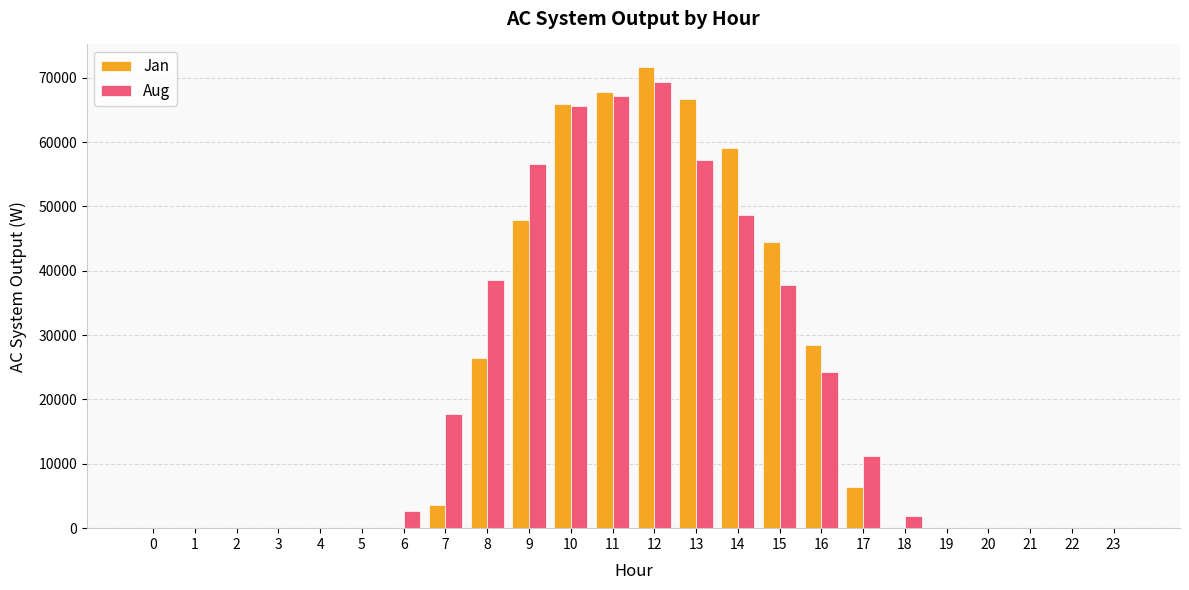

Which series has the widest spread of values?

Jan